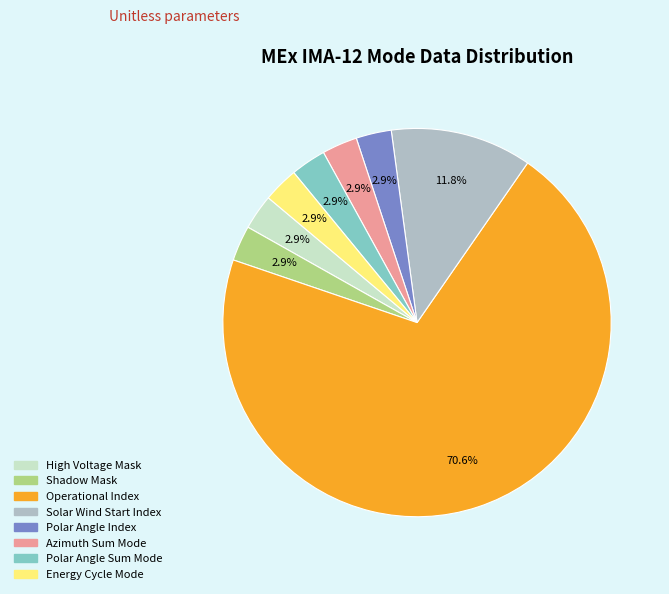

Between Azimuth Sum Mode and Solar Wind Start Index, which is larger?

Solar Wind Start Index